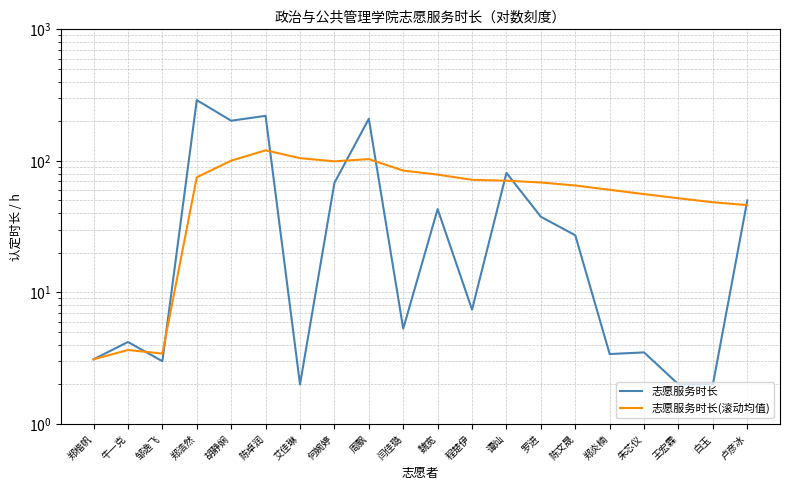

Count the number of data series in this chart.

2